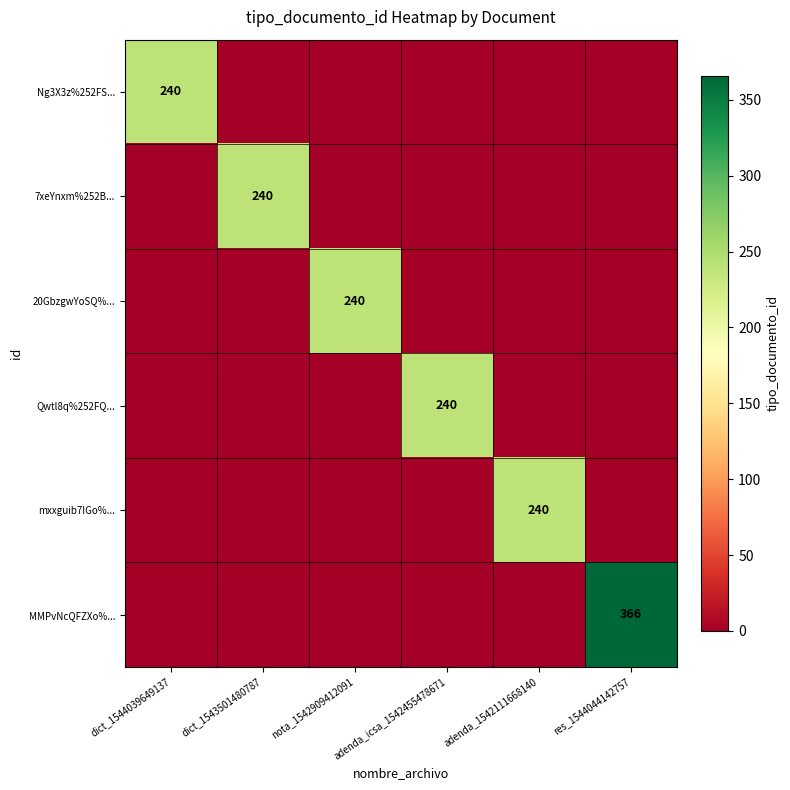

What is the highest value of the Ng3X3z%252FS... series?

240